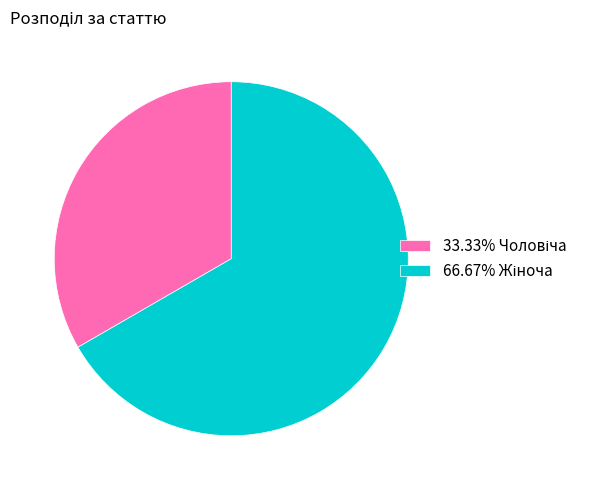

Does any single category account for the majority?

Yes